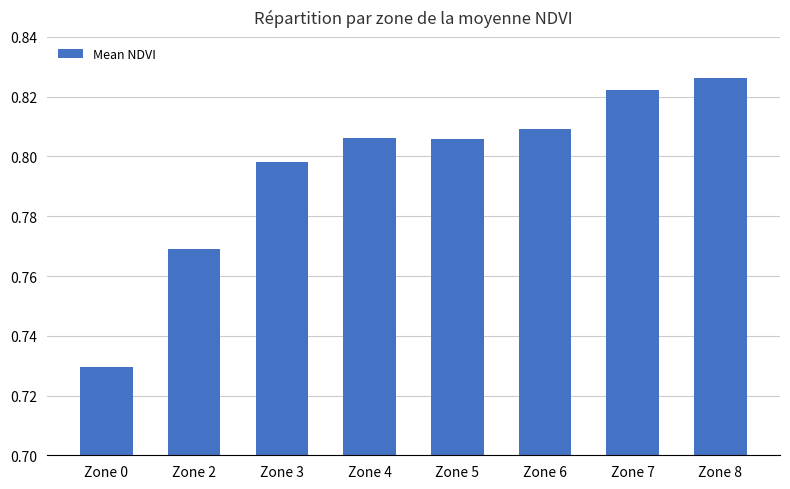

At which label is the value closest to 0?

Zone 0